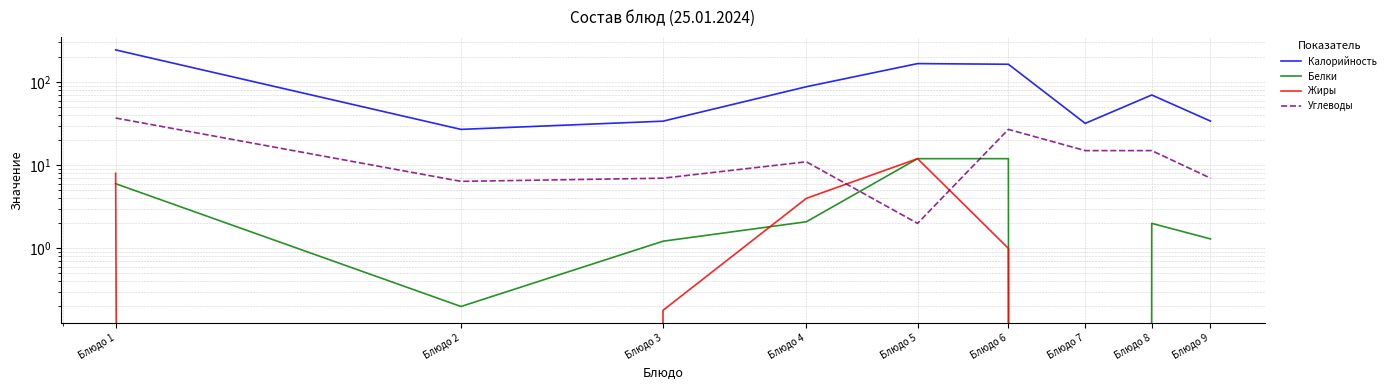

What are all the series names shown in the legend?

Калорийность, Белки, Жиры, Углеводы